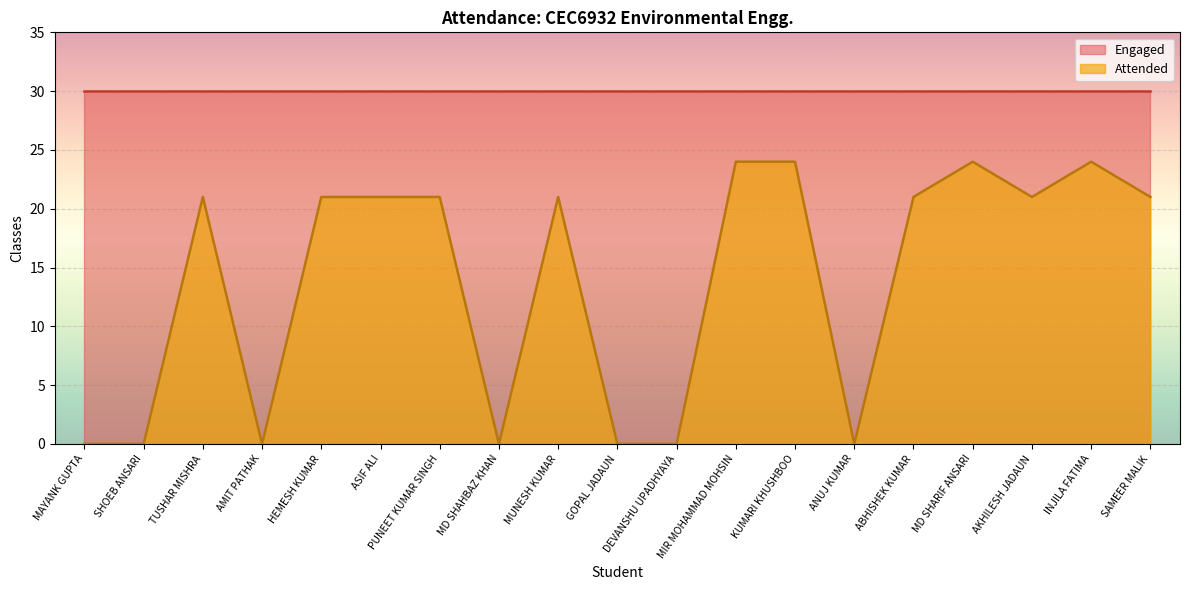

How many values are below 21?

7